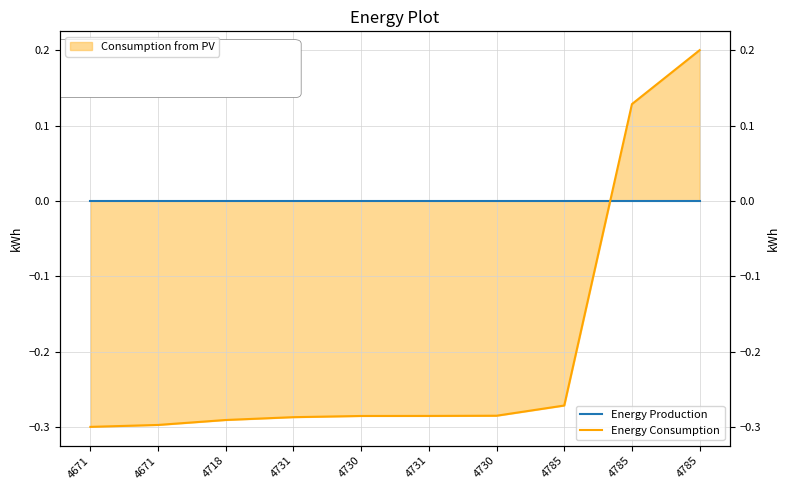

Reading left to right, list all the values displayed in this chart.

Energy Production: 0.0	0.0	0.0	0.0	0.0	0.0	0.0	0.0	0.0	0.0
Energy Consumption: -0.3	-0.3	-0.3	-0.3	-0.3	-0.3	-0.3	-0.3	0.1	0.2